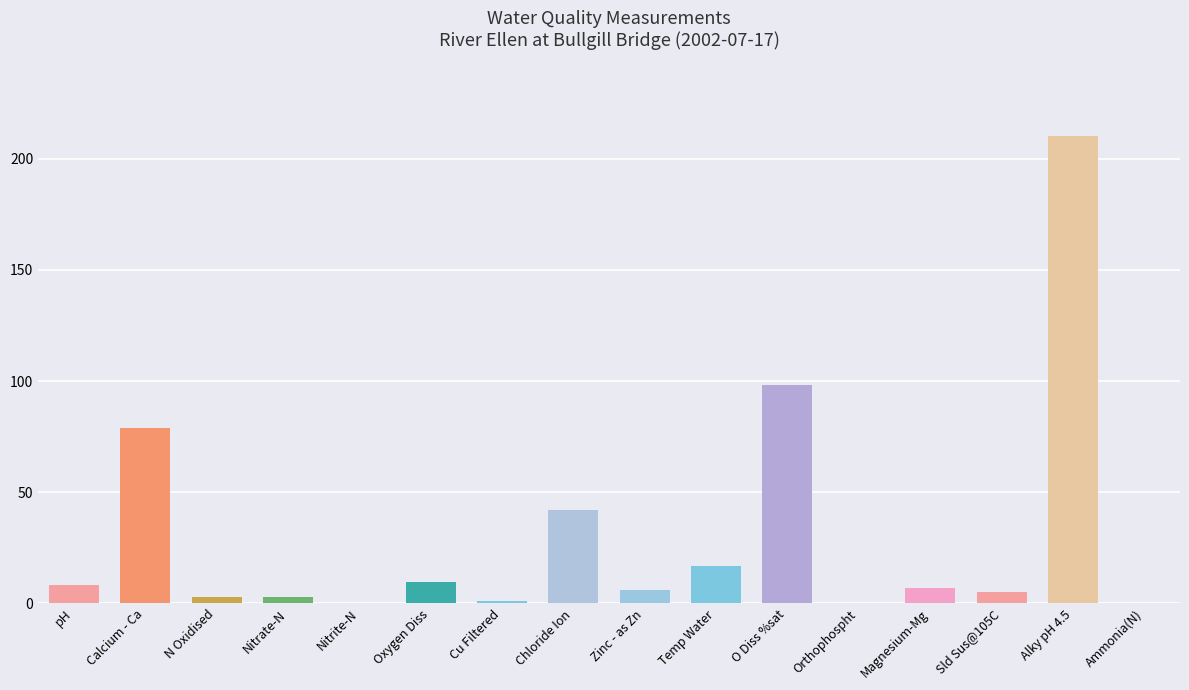

At which label is the value closest to 105?

O Diss %sat